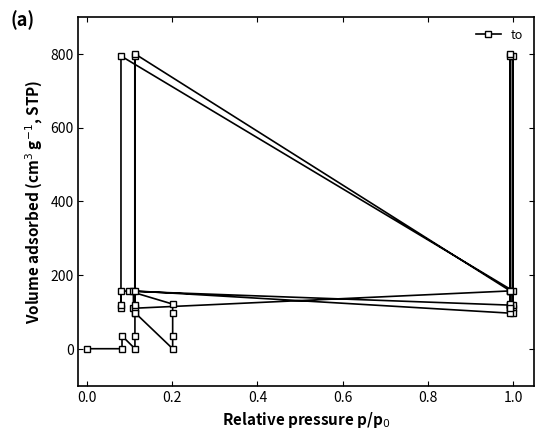

How many interior local peaks (higher than both neighbors) does the data have?

12